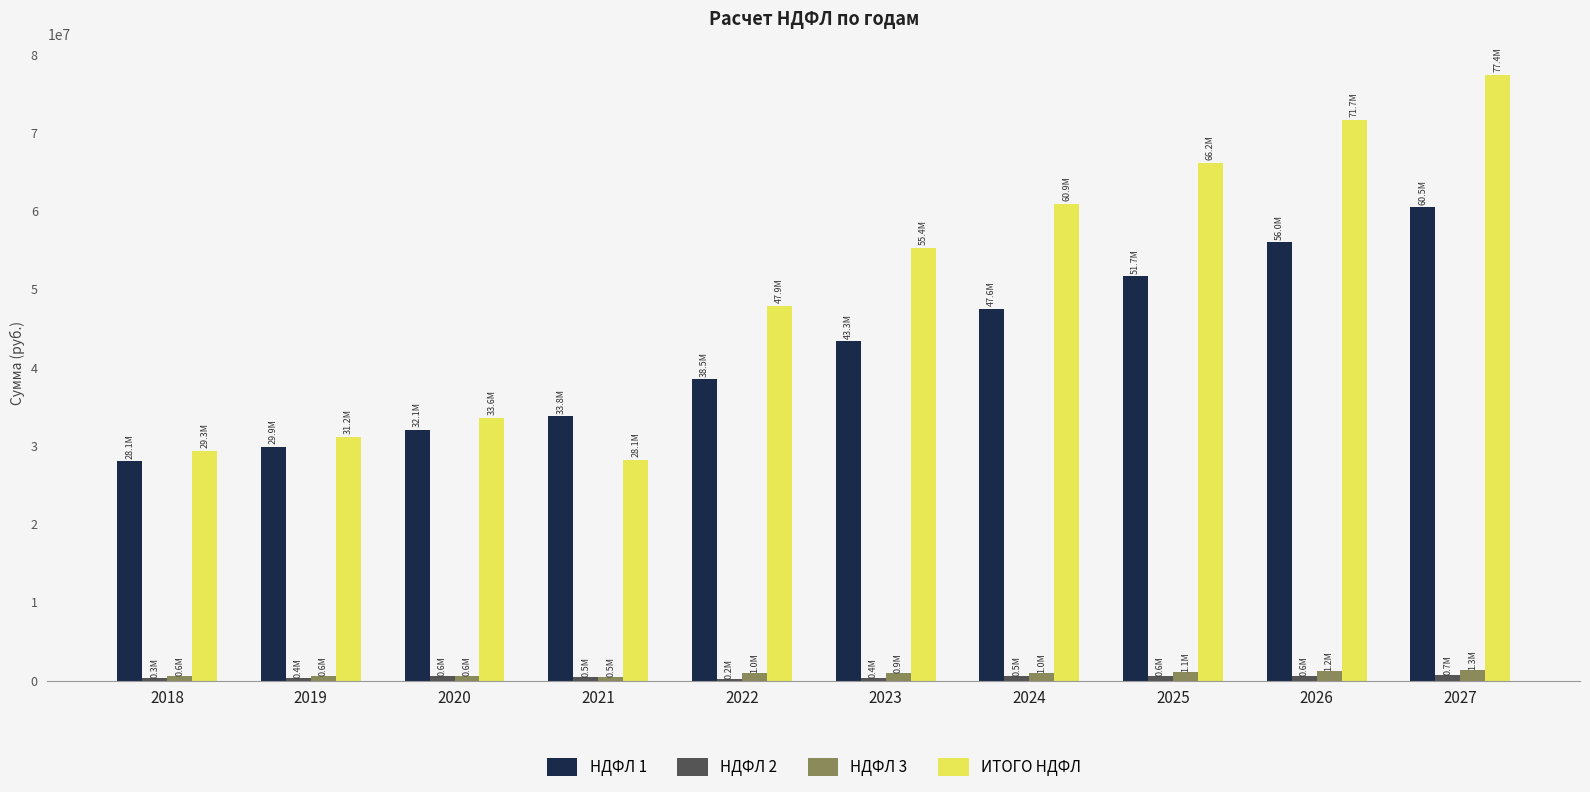

What is the total value across all series at 2021?

62889006